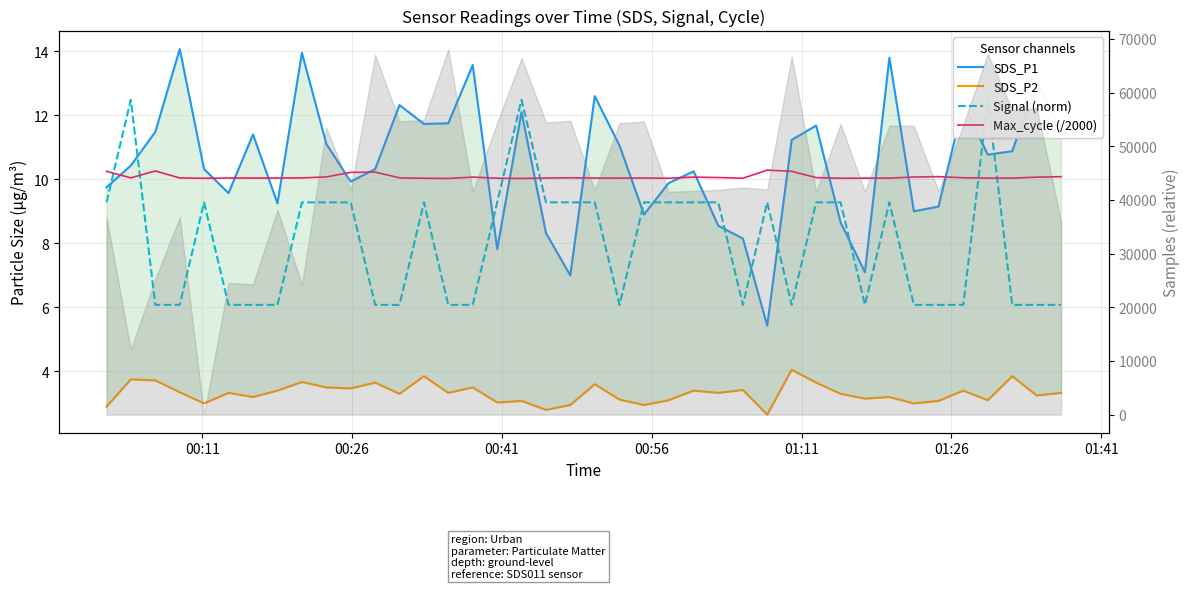

True or false: SDS_P1 has more than 1 interior local peaks.

True